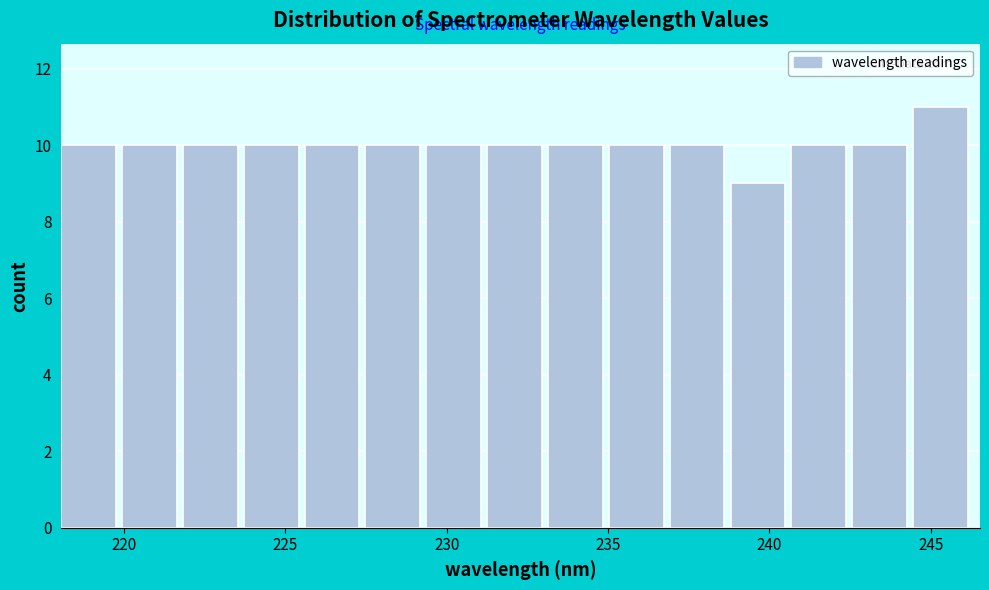

Around what value on the x-axis is the tallest bar? Give the approximate position of its centre, as read against the axis.

245.5